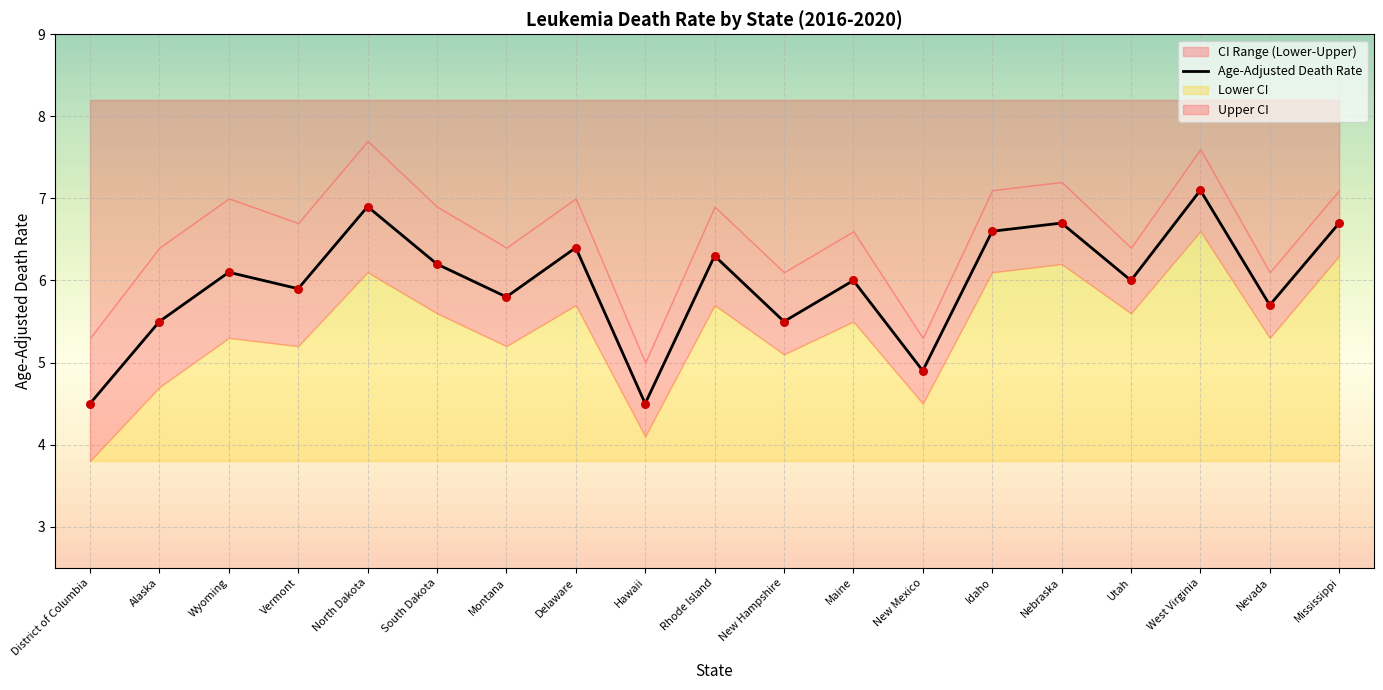

Which series contains the highest Y value?

Upper CI (Rate)